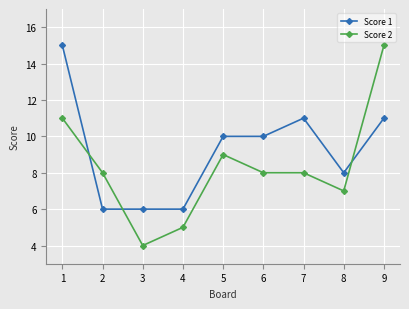

Which series ends up on top after the final intersection of Score 2 and Score 1?

Score 2